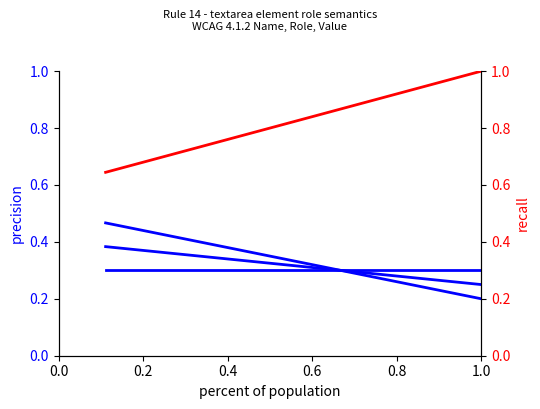

At how many categories does at least one series exceed 0?

9